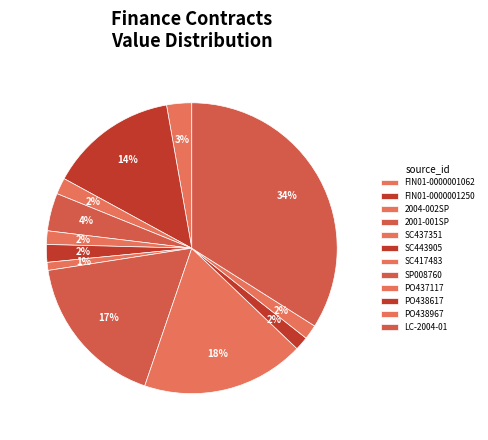

How many slices are in this pie chart?

12